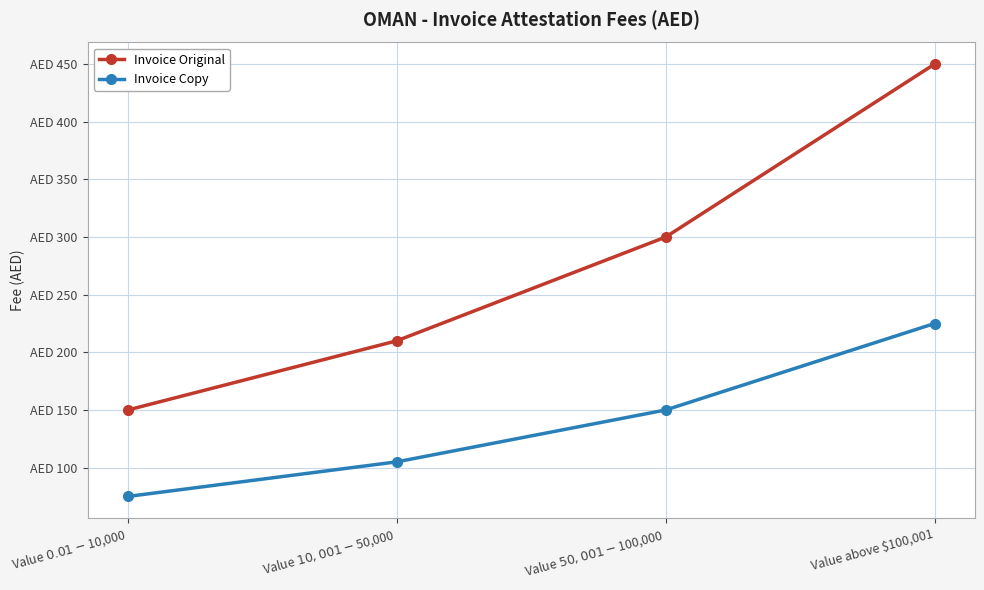

Reading right to left, transcribe all the data shown in this chart.

Invoice Original: 450	300	210	150
Invoice Copy: 225	150	105	75